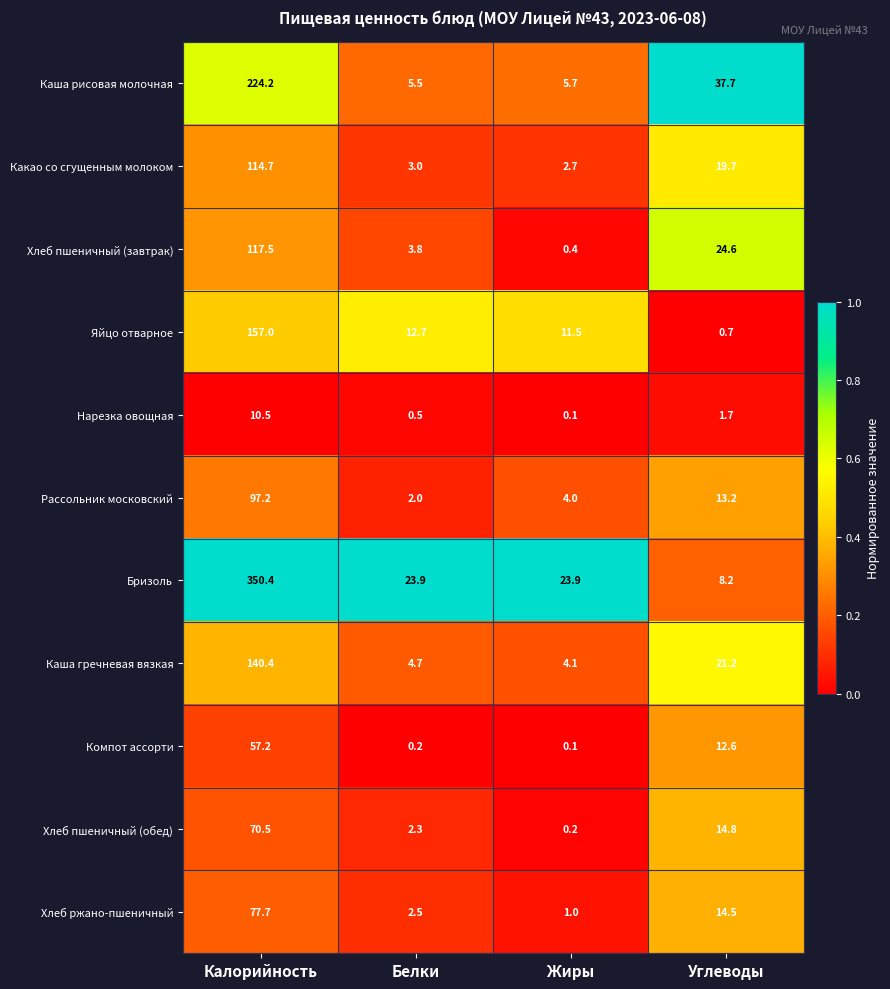

Which category has the lowest value in the Нарезка овощная series?

Жиры